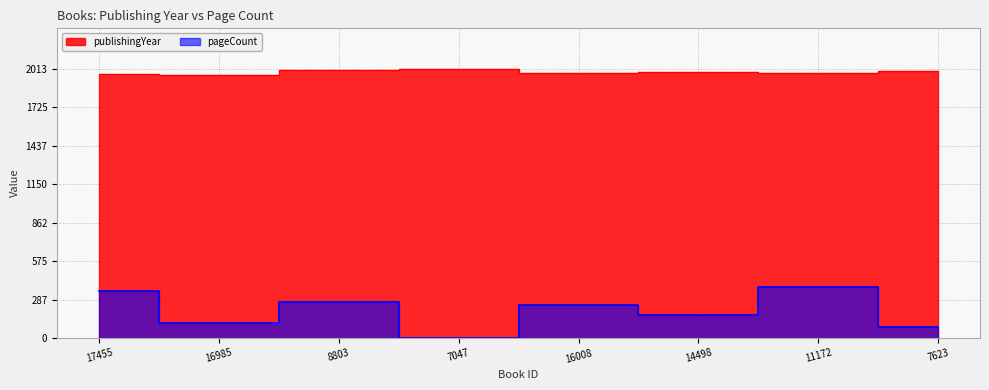

Where is pageCount nearest to the value 192?

14498